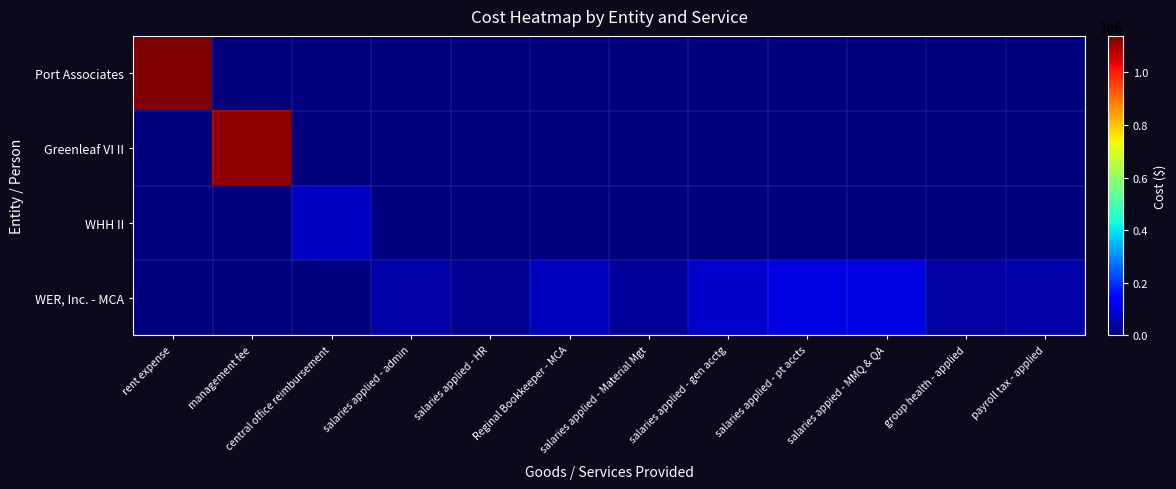

Which label corresponds to the smallest value in the chart?

management fee